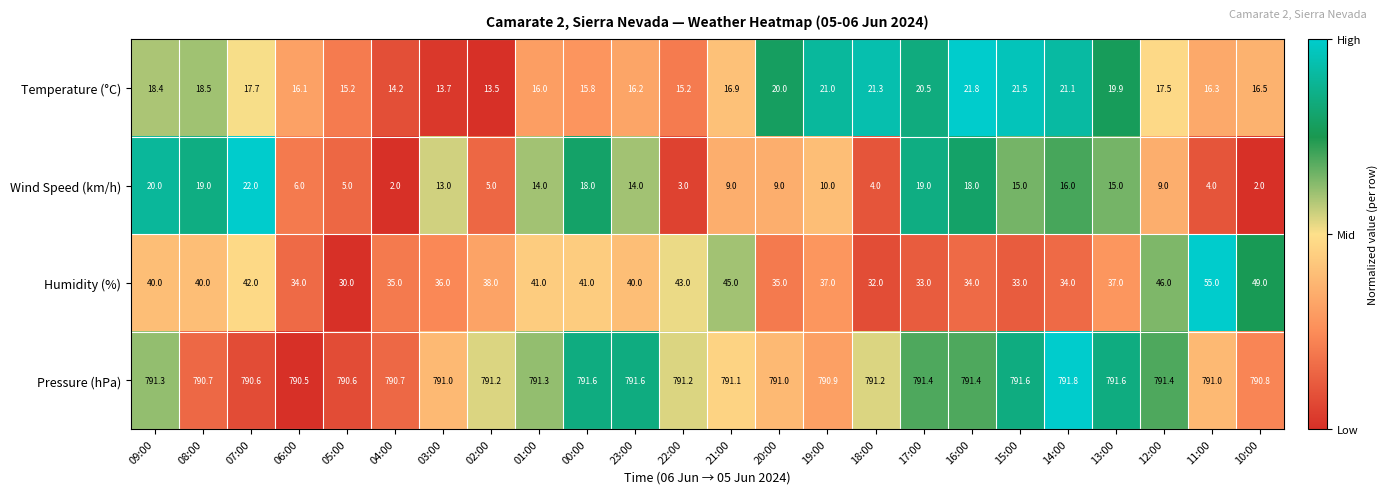

At which label does Humidity (%) first exceed 38?

09:00